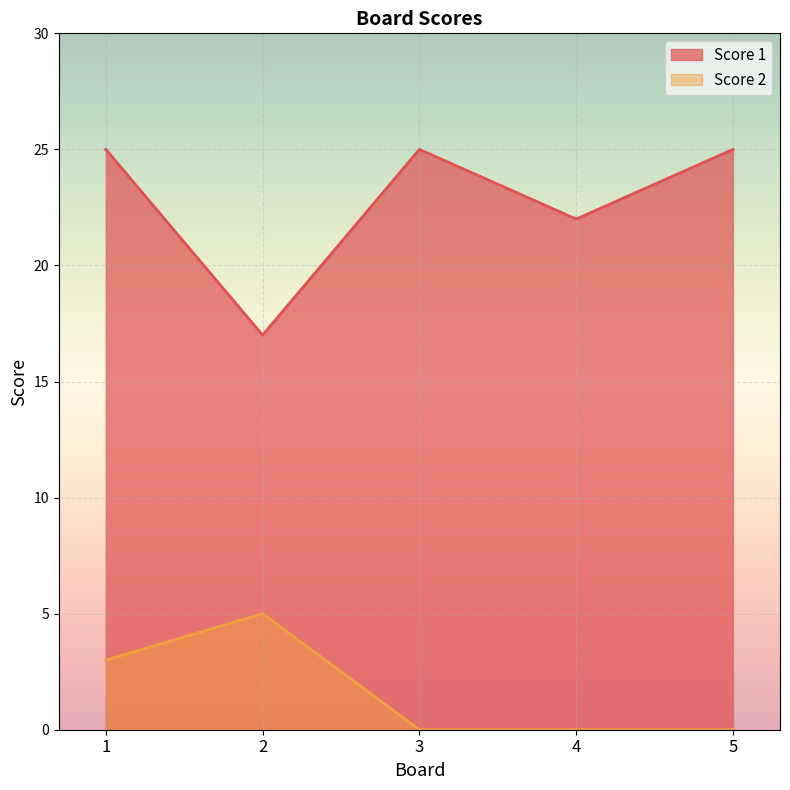

How many lines are shown in the chart?

2